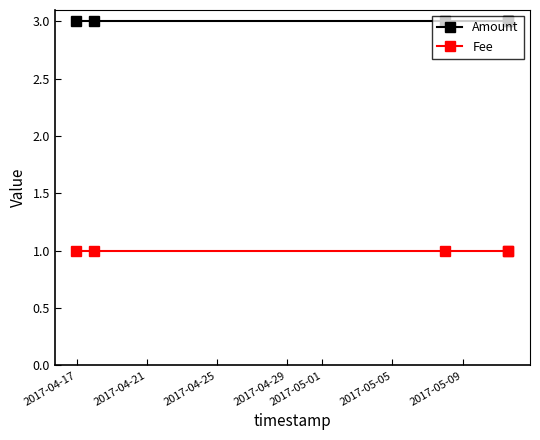

True or false: Amount and Fee cross at least once.

False